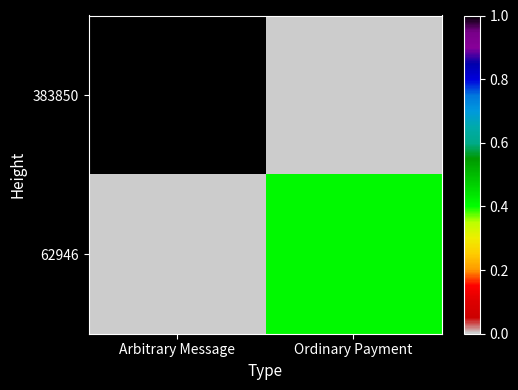

Which has a higher value, Ordinary Payment or Arbitrary Message?

Arbitrary Message